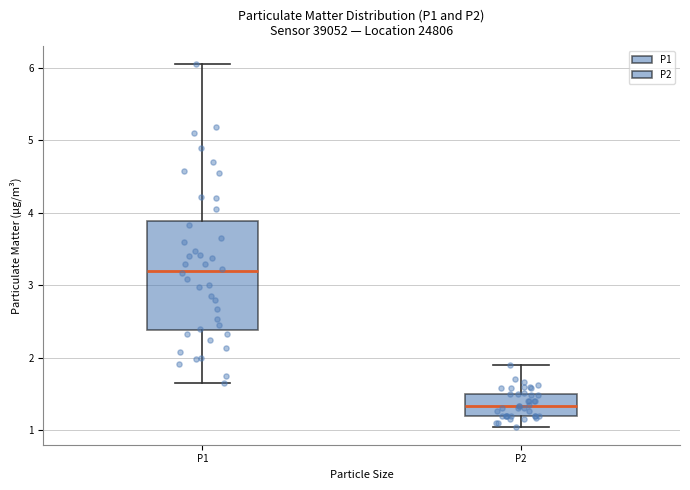

Reading left to right, transcribe this box plot: for each box, give where its median line is, the range the box spans, and where its two whiskers end, as read against the y-axis. The values are not printed on the chart, so give them approximately, as read against the axis.

P1: median 3.2, box 2.4 to 3.9, whiskers 1.7 to 6.1
P2: median 1.3, box 1.2 to 1.5, whiskers 1.1 to 1.9